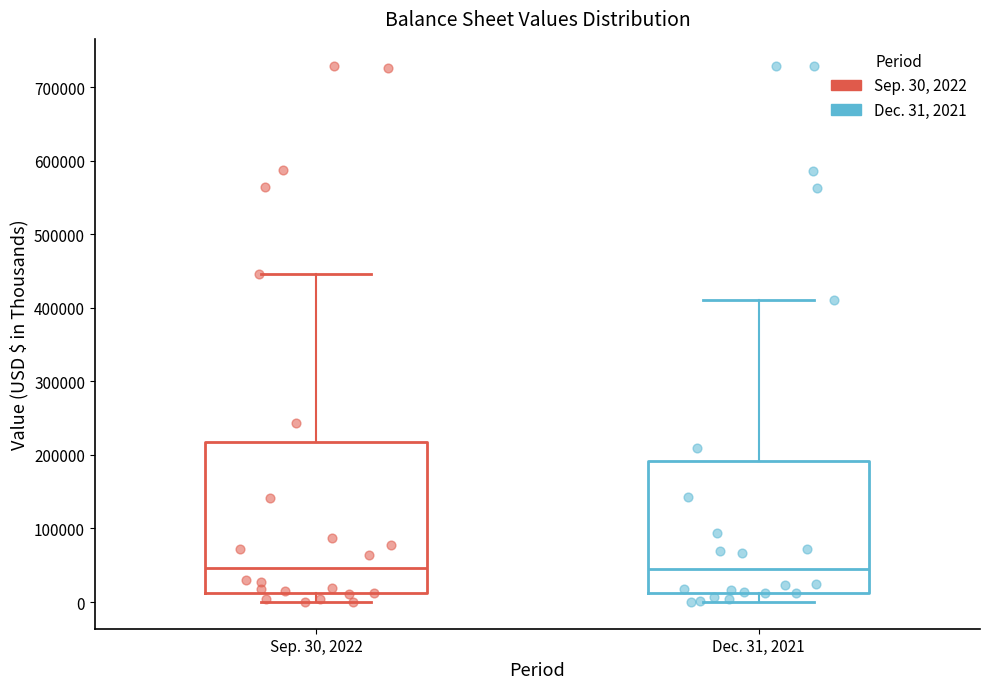

Where does the median line of the box for Sep. 30, 2022 sit on the y-axis? The values are not printed on the chart, so give them approximately, as read against the axis.

50000